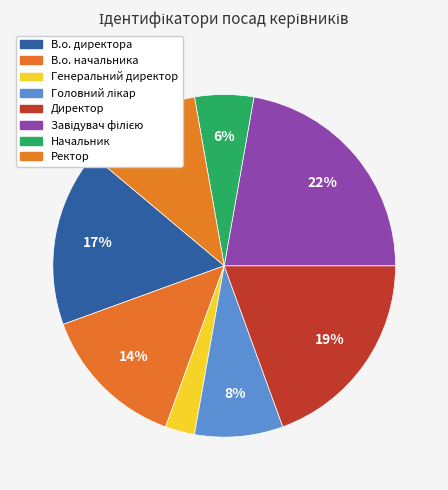

To the nearest percent, what portion does Ректор represent?

11%